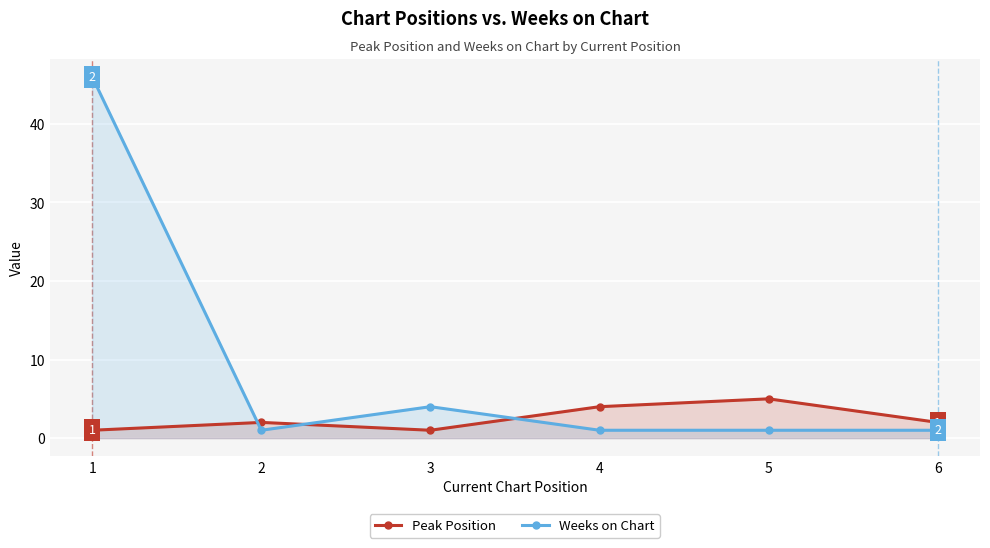

Rank the series by their average value, from highest to lowest.

Weeks on Chart, Peak Position